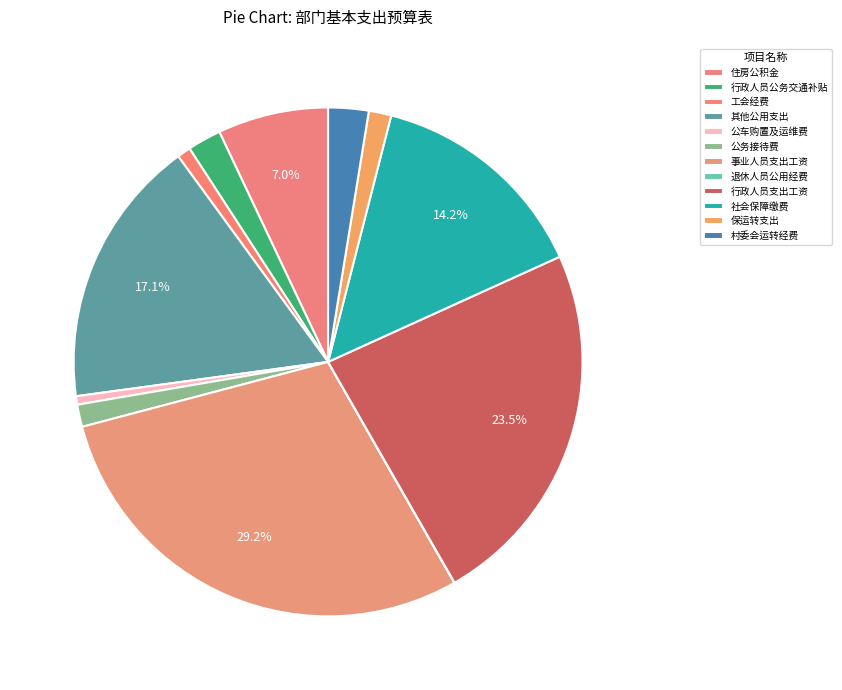

To the nearest percent, what is the difference between the largest and smallest slice percentages?

29%